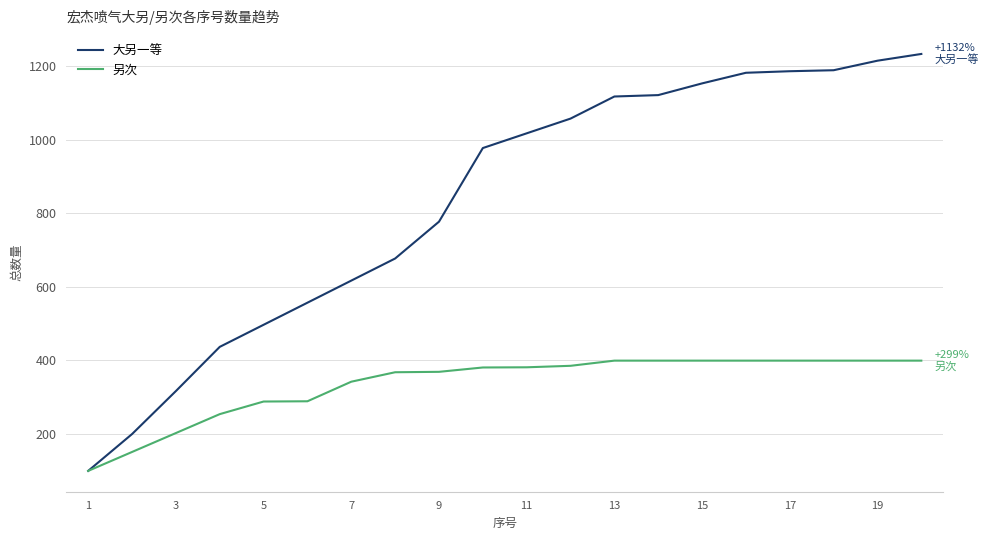

Which series has the largest total across all categories?

大另一等